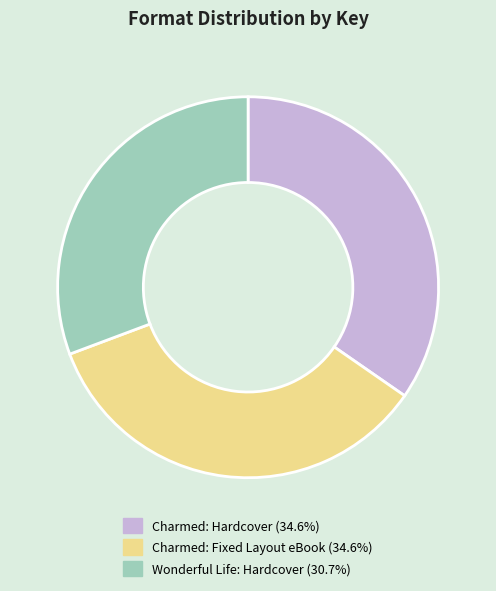

Is there a majority slice in this chart?

No